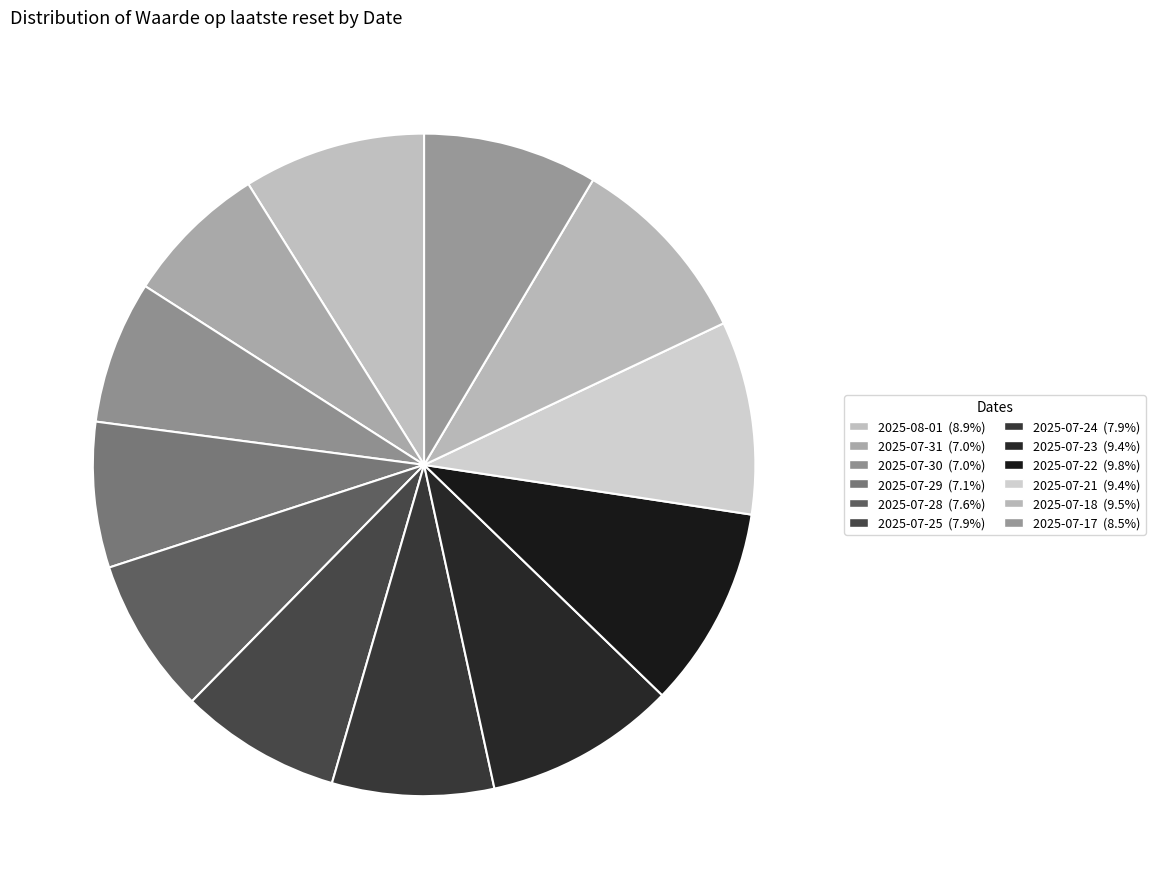

Is the sum of 2025-08-01 and 2025-07-31 greater than half?

No